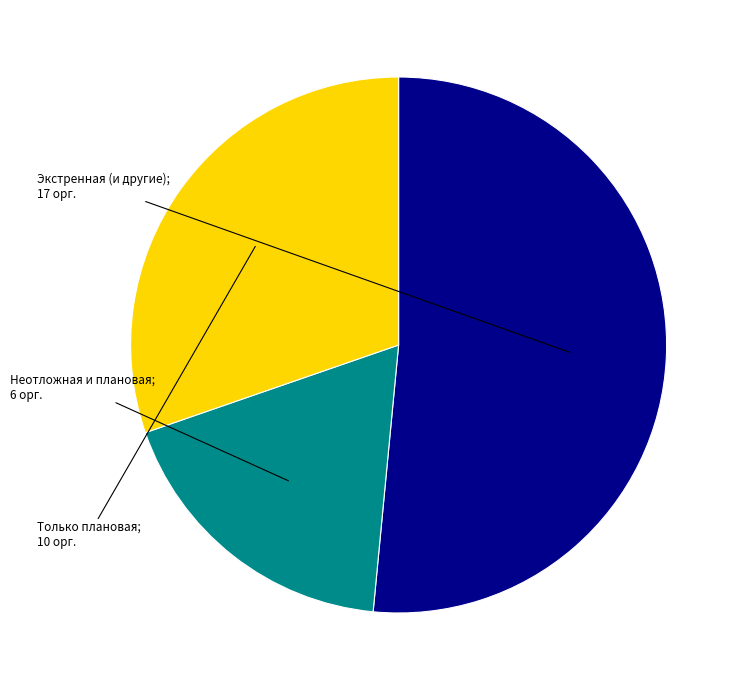

Is there a majority slice in this chart?

Yes